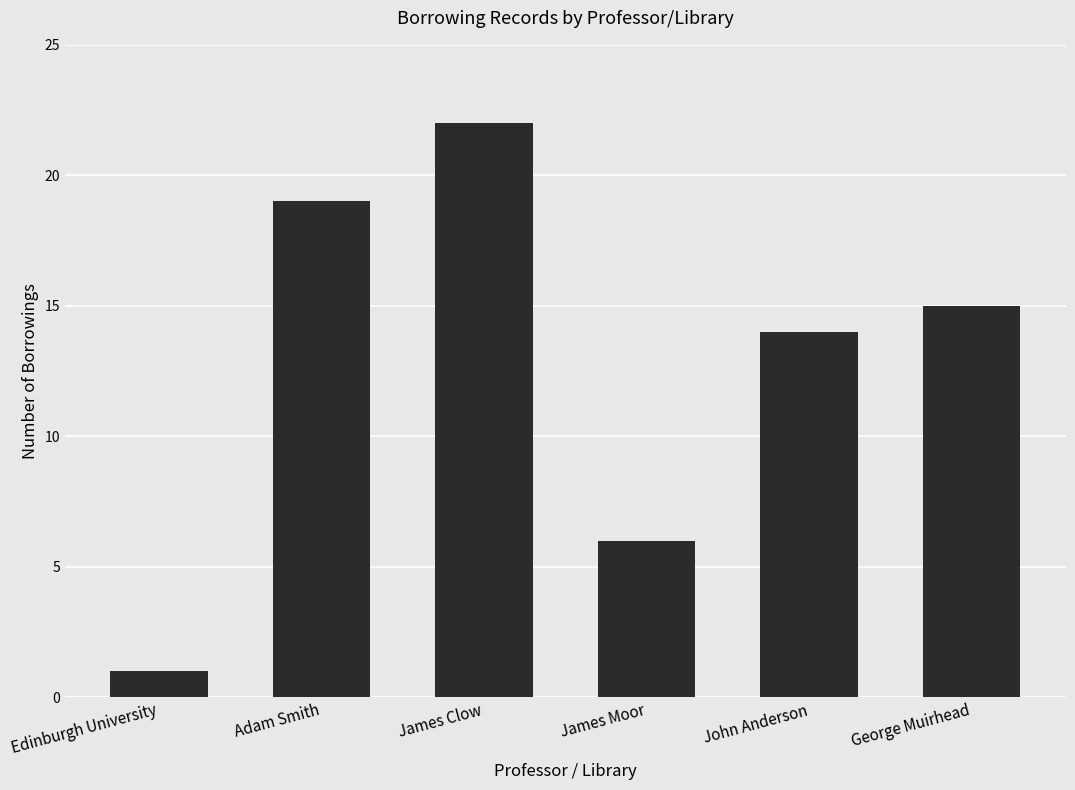

List the labels in order of value, largest first.

James Clow, Adam Smith, George Muirhead, John Anderson, James Moor, Edinburgh University